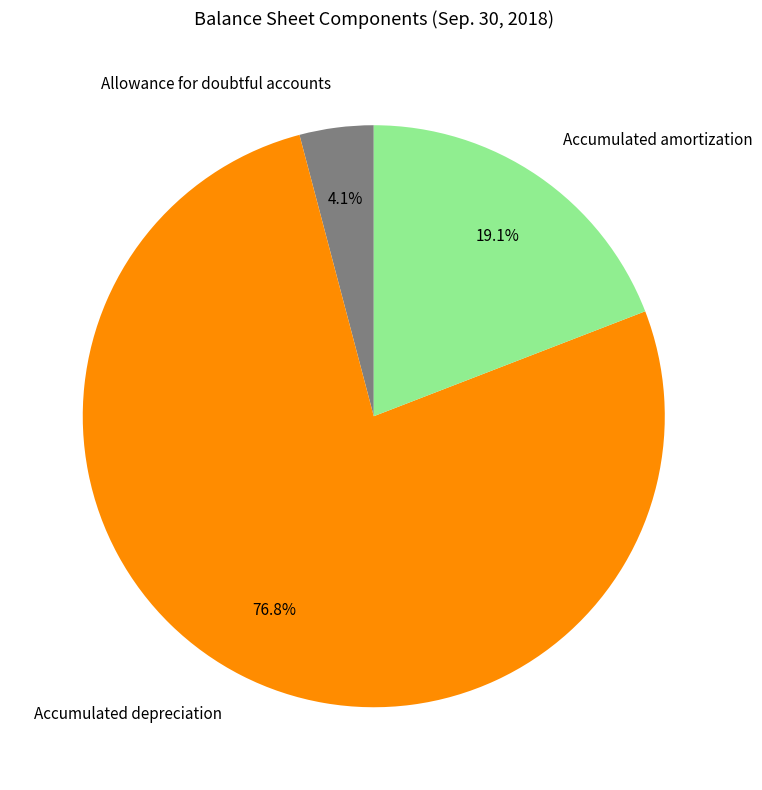

How many slices are in this pie chart?

3